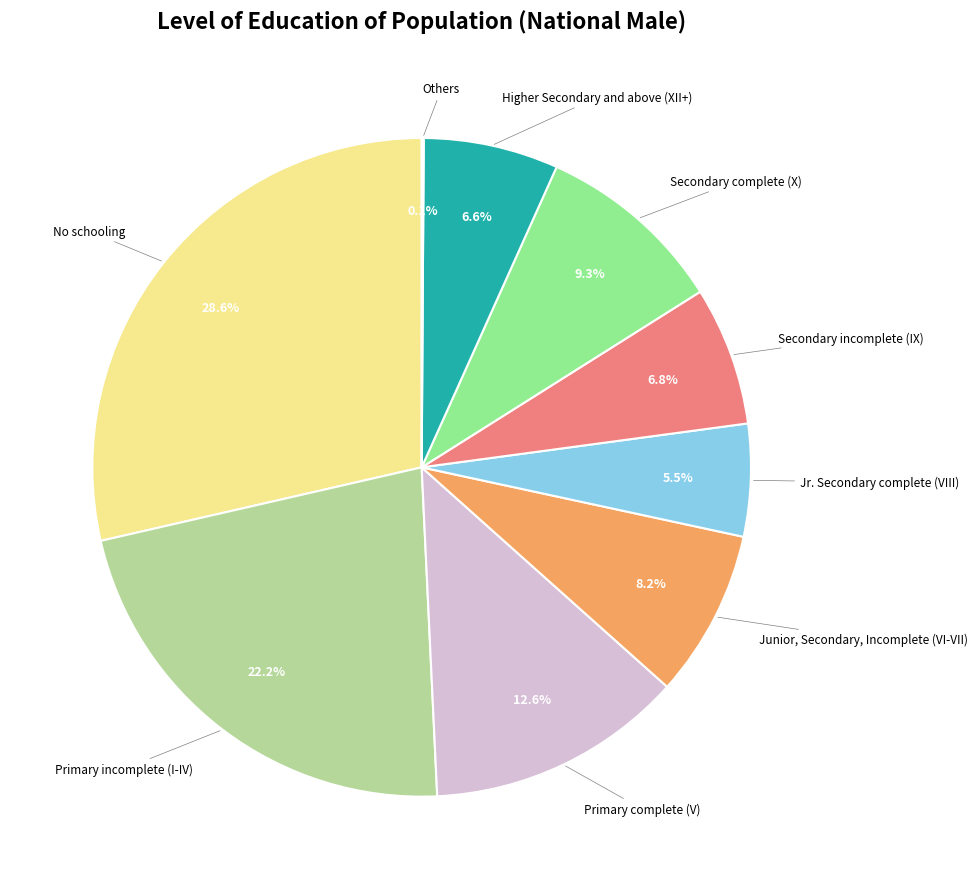

Combined, do Secondary incomplete (IX) and No schooling account for over 50%?

No